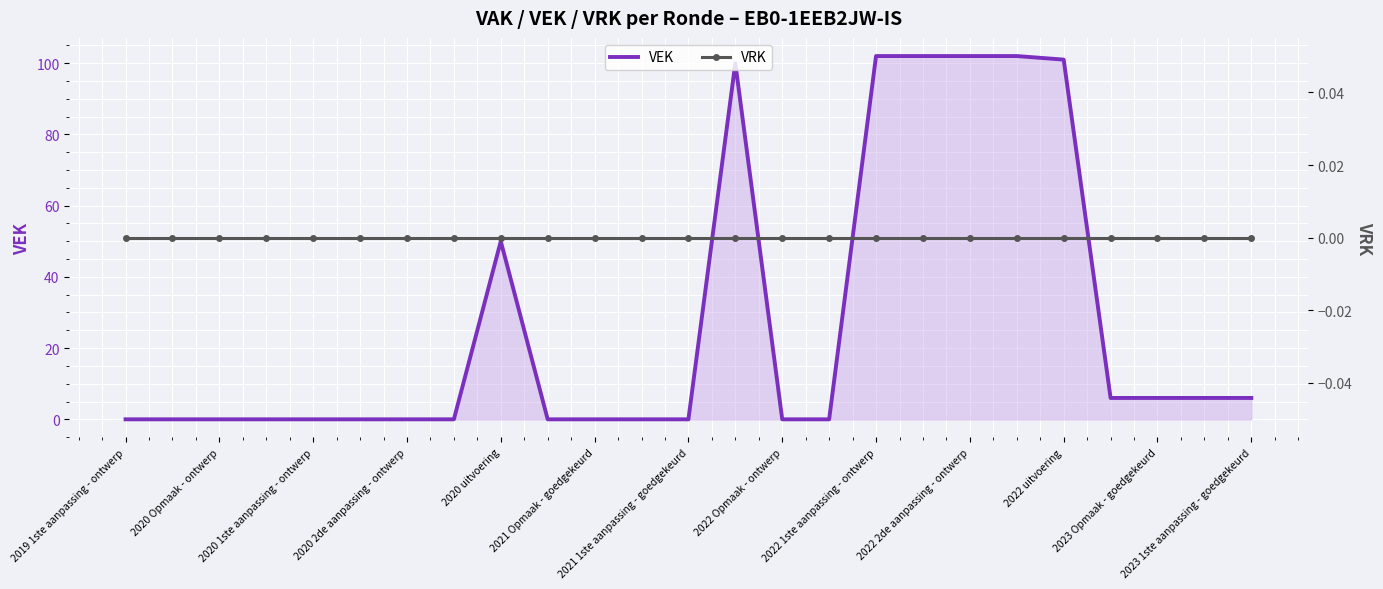

What is the total value across all series at 23?

6